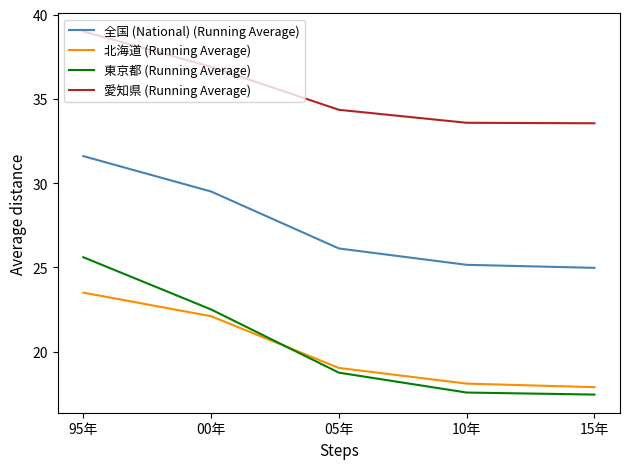

Which label corresponds to the largest value in the chart?

95年